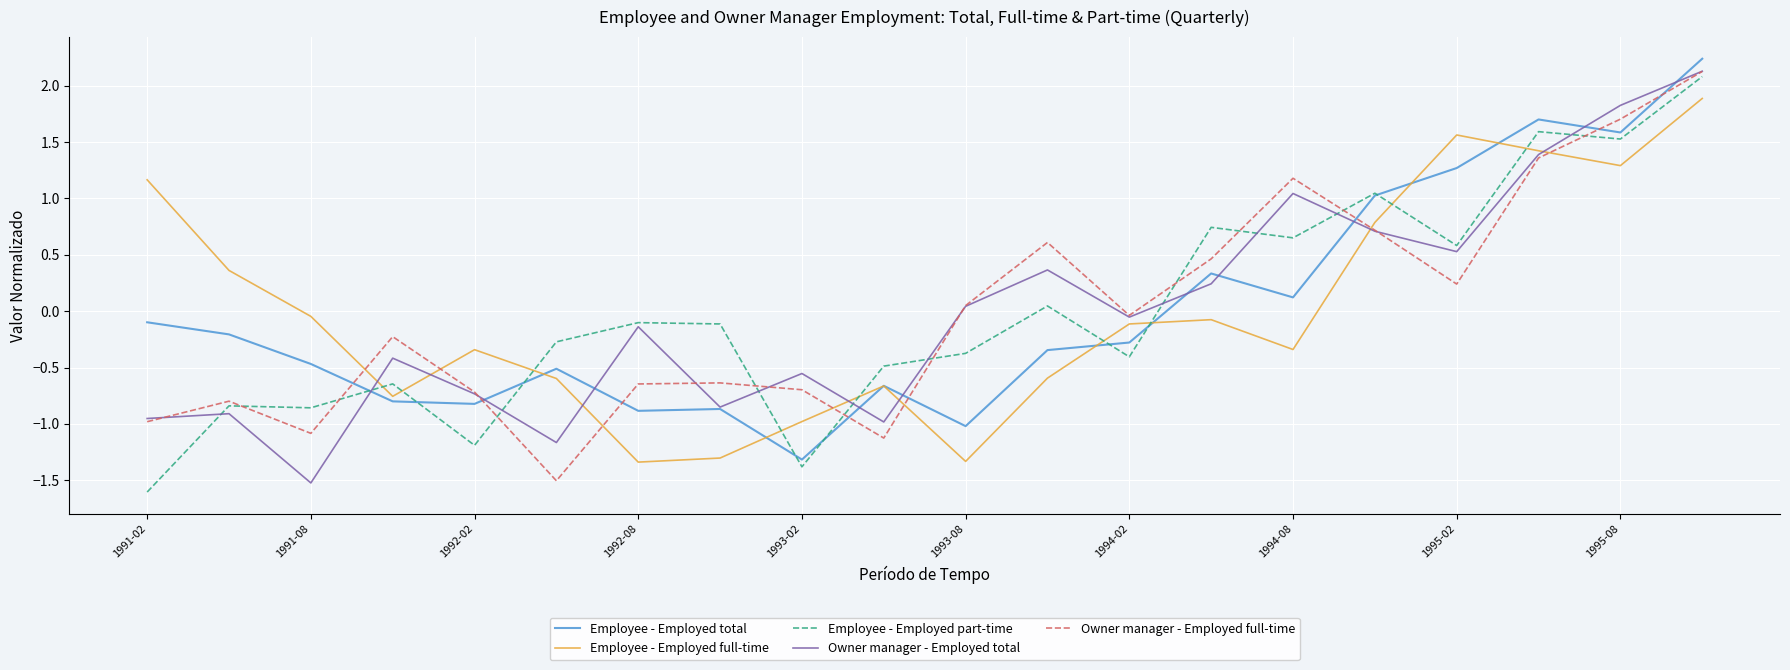

What is the minimum value for Employee - Employed full-time?

-1.3